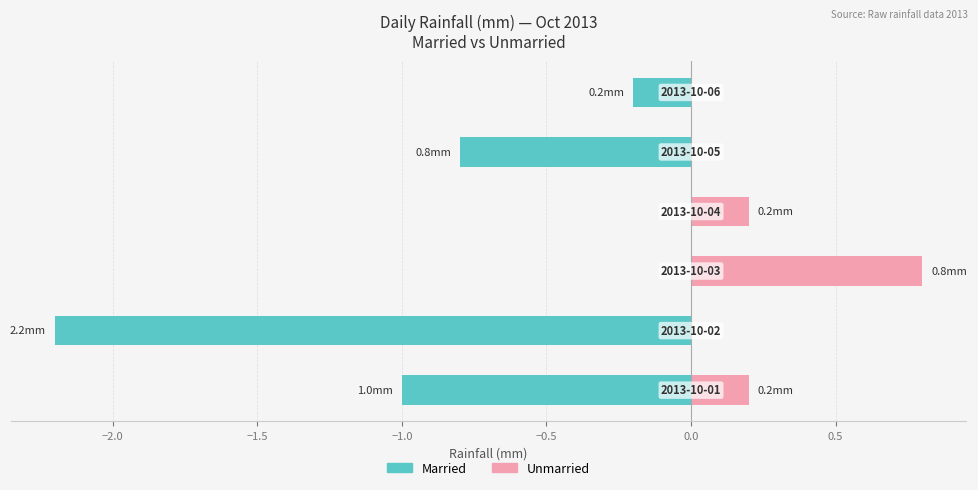

What is the lowest value of the Married series?

-2.2